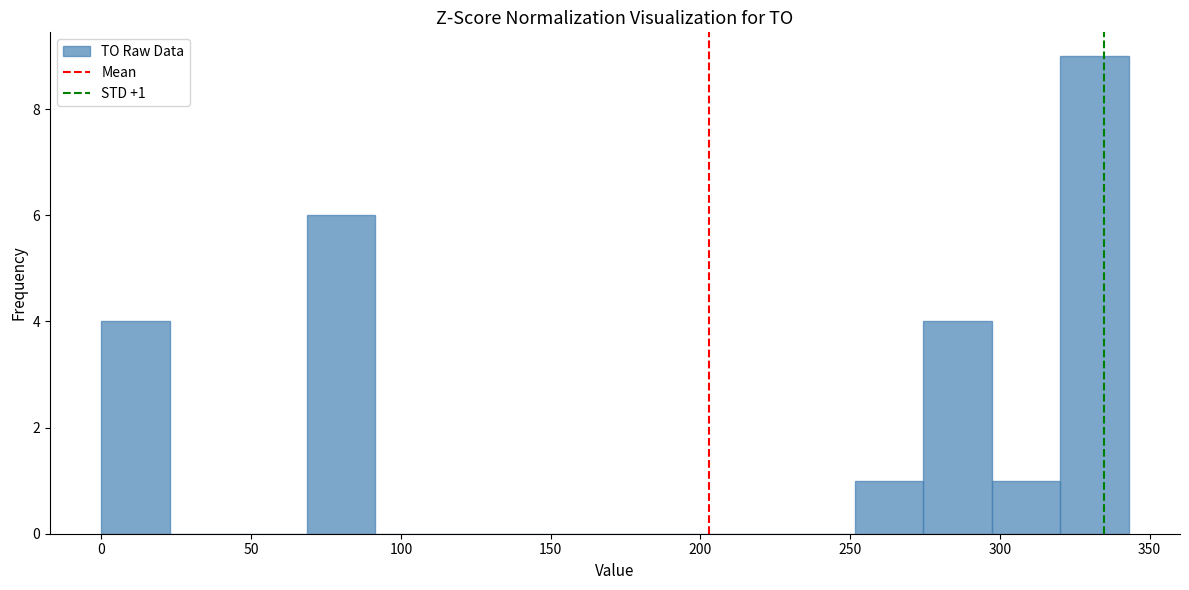

Over which range of the x-axis is the bar tallest?

320 to 345